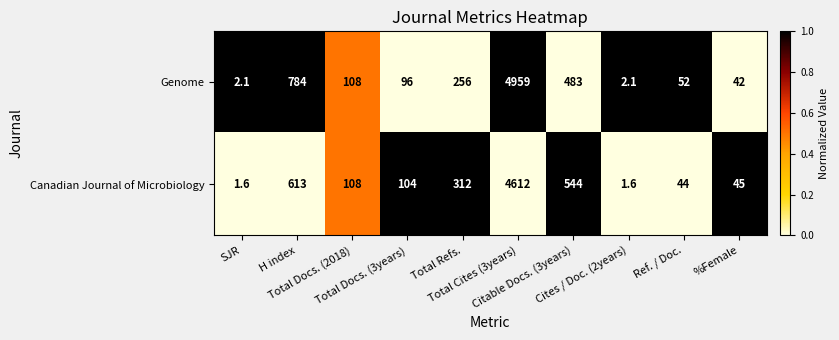

List the series in order of their peak value, highest first.

Genome, Canadian Journal of Microbiology